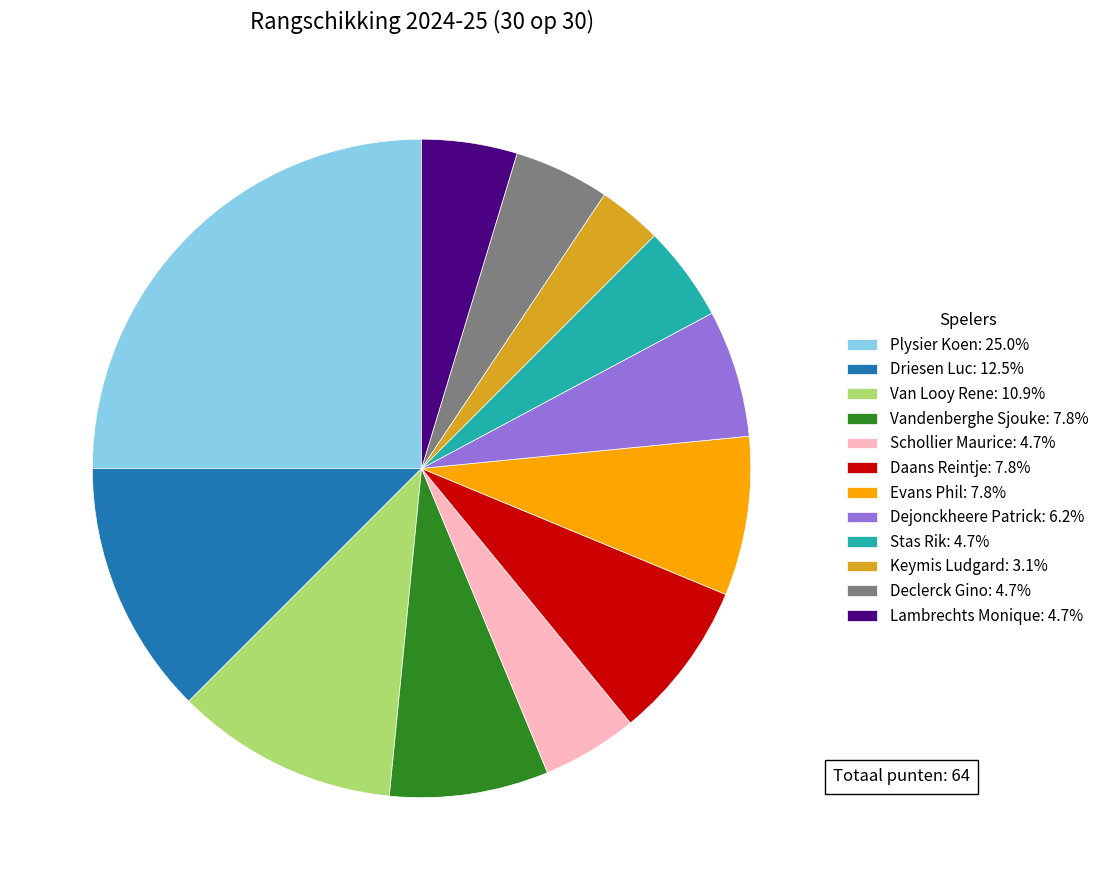

Approximately how many times larger is the value at Keymis Ludgard: 3.1% compared to Daans Reintje: 7.8%?

0.4